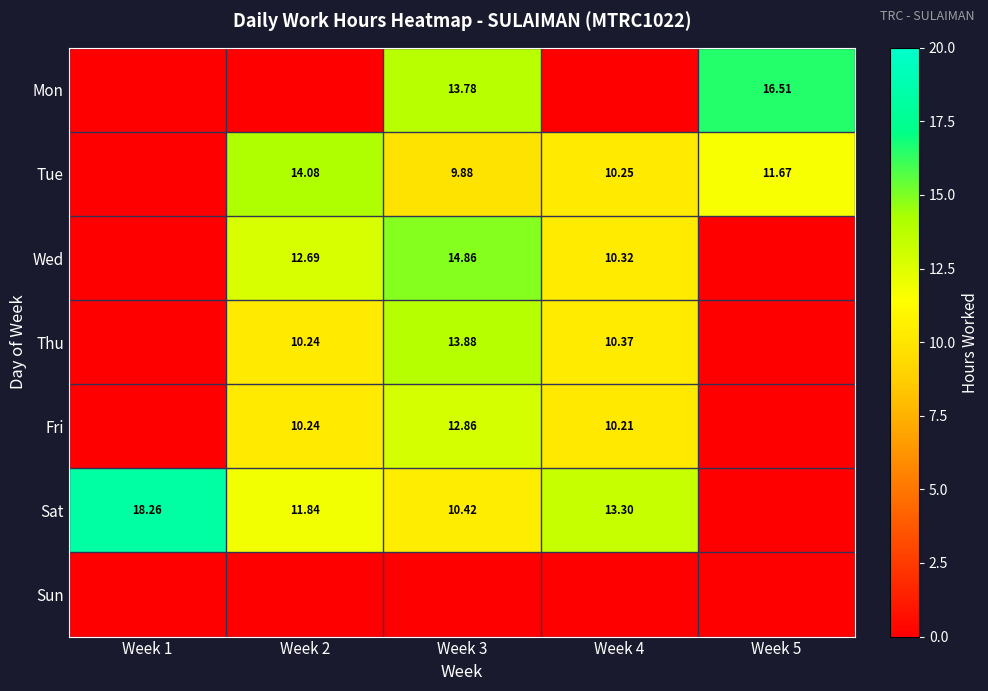

Which series has the largest range (max minus min)?

Sat